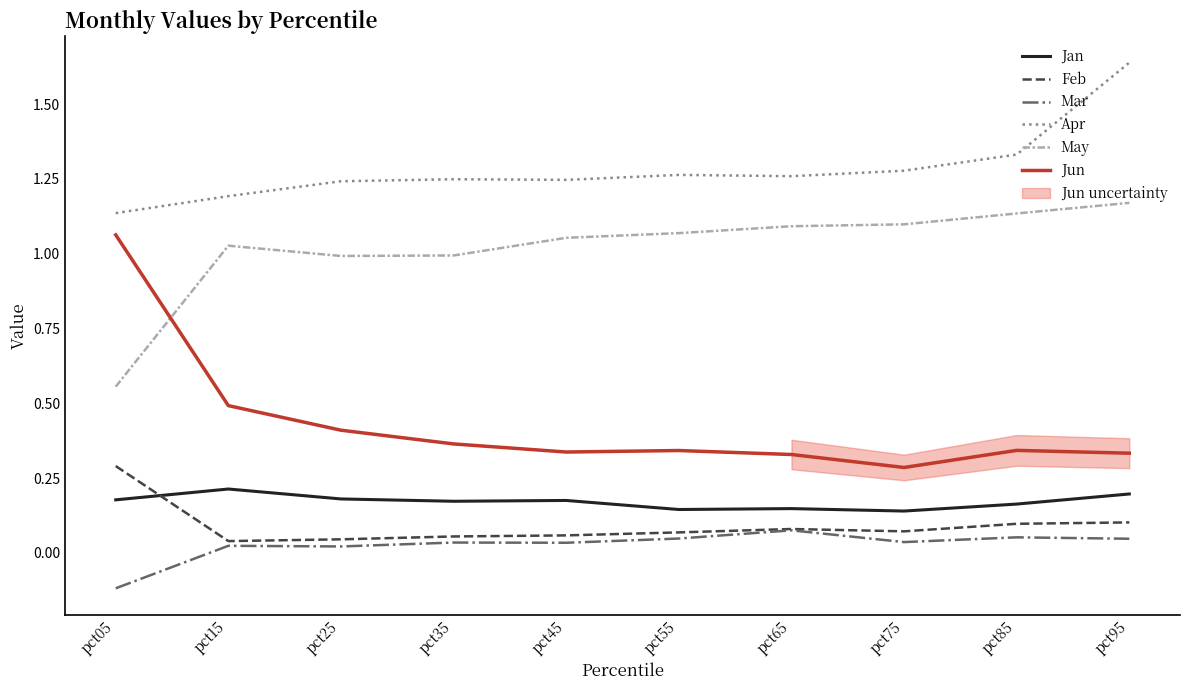

The value of Feb at pct35 is 0.0. True or false?

False